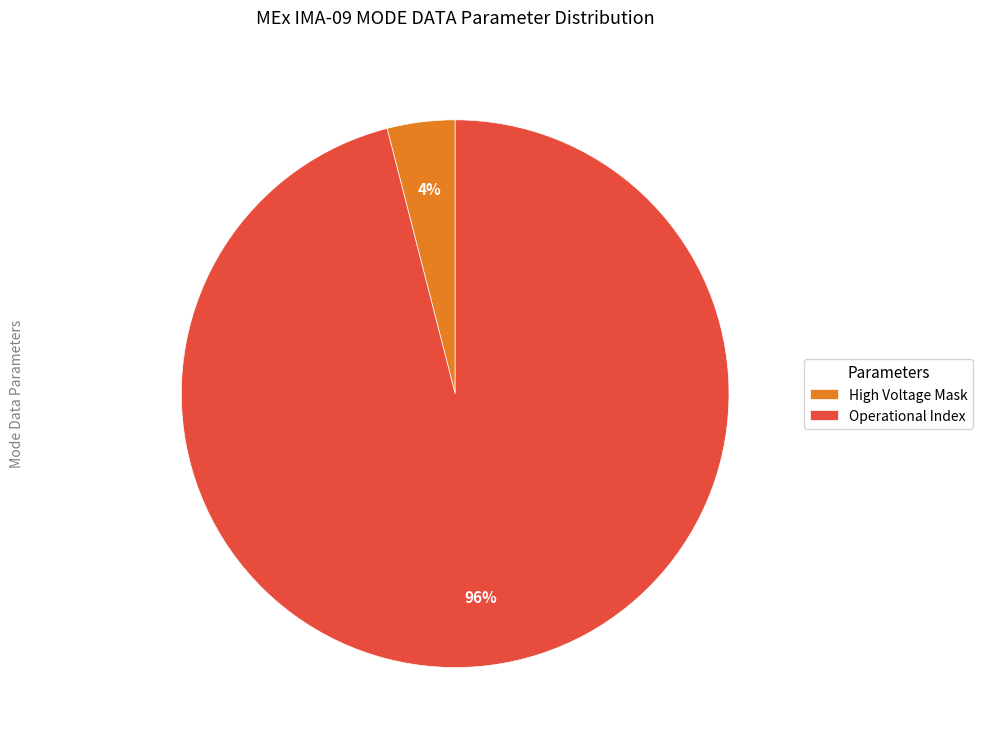

Is Operational Index the majority of the pie?

Yes